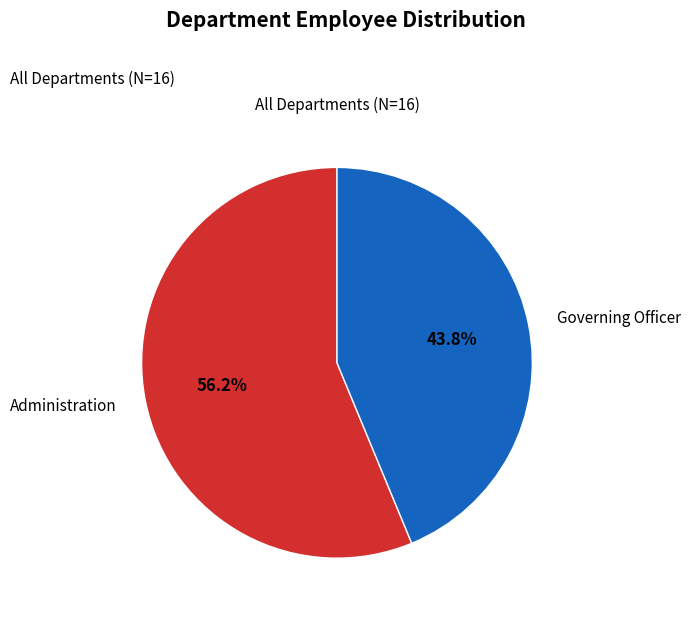

Do Governing Officer and Administration together represent more than half of the pie?

Yes